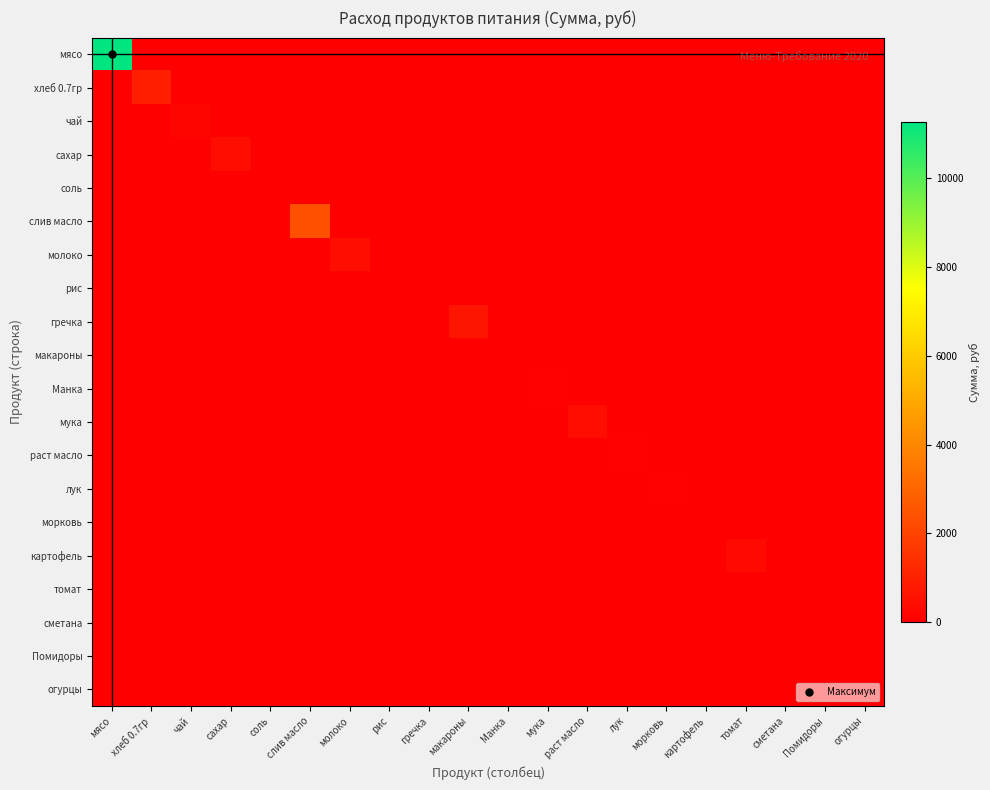

Reading left to right, list all the values displayed in this chart.

мясо: мясо=11277.0	хлеб 0.7гр=0.0	чай=0.0	сахар=0.0	соль=0.0	слив масло=0.0	молоко=0.0	рис=0.0	гречка=0.0	макароны=0.0	Манка=0.0	мука=0.0	раст масло=0.0	лук=0.0	морковь=0.0	картофель=0.0	томат=0.0	сметана=0.0	Помидоры=0.0	огурцы=0.0
хлеб 0.7гр: мясо=0.0	хлеб 0.7гр=920.5	чай=0.0	сахар=0.0	соль=0.0	слив масло=0.0	молоко=0.0	рис=0.0	гречка=0.0	макароны=0.0	Манка=0.0	мука=0.0	раст масло=0.0	лук=0.0	морковь=0.0	картофель=0.0	томат=0.0	сметана=0.0	Помидоры=0.0	огурцы=0.0
чай: мясо=0.0	хлеб 0.7гр=0.0	чай=179.0	сахар=0.0	соль=0.0	слив масло=0.0	молоко=0.0	рис=0.0	гречка=0.0	макароны=0.0	Манка=0.0	мука=0.0	раст масло=0.0	лук=0.0	морковь=0.0	картофель=0.0	томат=0.0	сметана=0.0	Помидоры=0.0	огурцы=0.0
сахар: мясо=0.0	хлеб 0.7гр=0.0	чай=0.0	сахар=413.5	соль=0.0	слив масло=0.0	молоко=0.0	рис=0.0	гречка=0.0	макароны=0.0	Манка=0.0	мука=0.0	раст масло=0.0	лук=0.0	морковь=0.0	картофель=0.0	томат=0.0	сметана=0.0	Помидоры=0.0	огурцы=0.0
соль: мясо=0.0	хлеб 0.7гр=0.0	чай=0.0	сахар=0.0	соль=34.4	слив масло=0.0	молоко=0.0	рис=0.0	гречка=0.0	макароны=0.0	Манка=0.0	мука=0.0	раст масло=0.0	лук=0.0	морковь=0.0	картофель=0.0	томат=0.0	сметана=0.0	Помидоры=0.0	огурцы=0.0
слив масло: мясо=0.0	хлеб 0.7гр=0.0	чай=0.0	сахар=0.0	соль=0.0	слив масло=2356.8	молоко=0.0	рис=0.0	гречка=0.0	макароны=0.0	Манка=0.0	мука=0.0	раст масло=0.0	лук=0.0	морковь=0.0	картофель=0.0	томат=0.0	сметана=0.0	Помидоры=0.0	огурцы=0.0
молоко: мясо=0.0	хлеб 0.7гр=0.0	чай=0.0	сахар=0.0	соль=0.0	слив масло=0.0	молоко=420.6	рис=0.0	гречка=0.0	макароны=0.0	Манка=0.0	мука=0.0	раст масло=0.0	лук=0.0	морковь=0.0	картофель=0.0	томат=0.0	сметана=0.0	Помидоры=0.0	огурцы=0.0
рис: мясо=0.0	хлеб 0.7гр=0.0	чай=0.0	сахар=0.0	соль=0.0	слив масло=0.0	молоко=0.0	рис=0.0	гречка=0.0	макароны=0.0	Манка=0.0	мука=0.0	раст масло=0.0	лук=0.0	морковь=0.0	картофель=0.0	томат=0.0	сметана=0.0	Помидоры=0.0	огурцы=0.0
гречка: мясо=0.0	хлеб 0.7гр=0.0	чай=0.0	сахар=0.0	соль=0.0	слив масло=0.0	молоко=0.0	рис=0.0	гречка=0.0	макароны=626.5	Манка=0.0	мука=0.0	раст масло=0.0	лук=0.0	морковь=0.0	картофель=0.0	томат=0.0	сметана=0.0	Помидоры=0.0	огурцы=0.0
макароны: мясо=0.0	хлеб 0.7гр=0.0	чай=0.0	сахар=0.0	соль=0.0	слив масло=0.0	молоко=0.0	рис=0.0	гречка=0.0	макароны=0.0	Манка=0.0	мука=0.0	раст масло=0.0	лук=0.0	морковь=0.0	картофель=0.0	томат=0.0	сметана=0.0	Помидоры=0.0	огурцы=0.0
Манка: мясо=0.0	хлеб 0.7гр=0.0	чай=0.0	сахар=0.0	соль=0.0	слив масло=0.0	молоко=0.0	рис=0.0	гречка=0.0	макароны=0.0	Манка=0.0	мука=85.9	раст масло=0.0	лук=0.0	морковь=0.0	картофель=0.0	томат=0.0	сметана=0.0	Помидоры=0.0	огурцы=0.0
мука: мясо=0.0	хлеб 0.7гр=0.0	чай=0.0	сахар=0.0	соль=0.0	слив масло=0.0	молоко=0.0	рис=0.0	гречка=0.0	макароны=0.0	Манка=0.0	мука=0.0	раст масло=411.7	лук=0.0	морковь=0.0	картофель=0.0	томат=0.0	сметана=0.0	Помидоры=0.0	огурцы=0.0
раст масло: мясо=0.0	хлеб 0.7гр=0.0	чай=0.0	сахар=0.0	соль=0.0	слив масло=0.0	молоко=0.0	рис=0.0	гречка=0.0	макароны=0.0	Манка=0.0	мука=0.0	раст масло=0.0	лук=64.4	морковь=0.0	картофель=0.0	томат=0.0	сметана=0.0	Помидоры=0.0	огурцы=0.0
лук: мясо=0.0	хлеб 0.7гр=0.0	чай=0.0	сахар=0.0	соль=0.0	слив масло=0.0	молоко=0.0	рис=0.0	гречка=0.0	макароны=0.0	Манка=0.0	мука=0.0	раст масло=0.0	лук=0.0	морковь=44.8	картофель=0.0	томат=0.0	сметана=0.0	Помидоры=0.0	огурцы=0.0
морковь: мясо=0.0	хлеб 0.7гр=0.0	чай=0.0	сахар=0.0	соль=0.0	слив масло=0.0	молоко=0.0	рис=0.0	гречка=0.0	макароны=0.0	Манка=0.0	мука=0.0	раст масло=0.0	лук=0.0	морковь=0.0	картофель=0.0	томат=0.0	сметана=0.0	Помидоры=0.0	огурцы=0.0
картофель: мясо=0.0	хлеб 0.7гр=0.0	чай=0.0	сахар=0.0	соль=0.0	слив масло=0.0	молоко=0.0	рис=0.0	гречка=0.0	макароны=0.0	Манка=0.0	мука=0.0	раст масло=0.0	лук=0.0	морковь=0.0	картофель=0.0	томат=294.1	сметана=0.0	Помидоры=0.0	огурцы=0.0
томат: мясо=0.0	хлеб 0.7гр=0.0	чай=0.0	сахар=0.0	соль=0.0	слив масло=0.0	молоко=0.0	рис=0.0	гречка=0.0	макароны=0.0	Манка=0.0	мука=0.0	раст масло=0.0	лук=0.0	морковь=0.0	картофель=0.0	томат=0.0	сметана=0.0	Помидоры=0.0	огурцы=0.0
сметана: мясо=0.0	хлеб 0.7гр=0.0	чай=0.0	сахар=0.0	соль=0.0	слив масло=0.0	молоко=0.0	рис=0.0	гречка=0.0	макароны=0.0	Манка=0.0	мука=0.0	раст масло=0.0	лук=0.0	морковь=0.0	картофель=0.0	томат=0.0	сметана=0.0	Помидоры=0.0	огурцы=0.0
Помидоры: мясо=0.0	хлеб 0.7гр=0.0	чай=0.0	сахар=0.0	соль=0.0	слив масло=0.0	молоко=0.0	рис=0.0	гречка=0.0	макароны=0.0	Манка=0.0	мука=0.0	раст масло=0.0	лук=0.0	морковь=0.0	картофель=0.0	томат=0.0	сметана=0.0	Помидоры=0.0	огурцы=0.0
огурцы: мясо=0.0	хлеб 0.7гр=0.0	чай=0.0	сахар=0.0	соль=0.0	слив масло=0.0	молоко=0.0	рис=0.0	гречка=0.0	макароны=0.0	Манка=0.0	мука=0.0	раст масло=0.0	лук=0.0	морковь=0.0	картофель=0.0	томат=0.0	сметана=0.0	Помидоры=0.0	огурцы=0.0